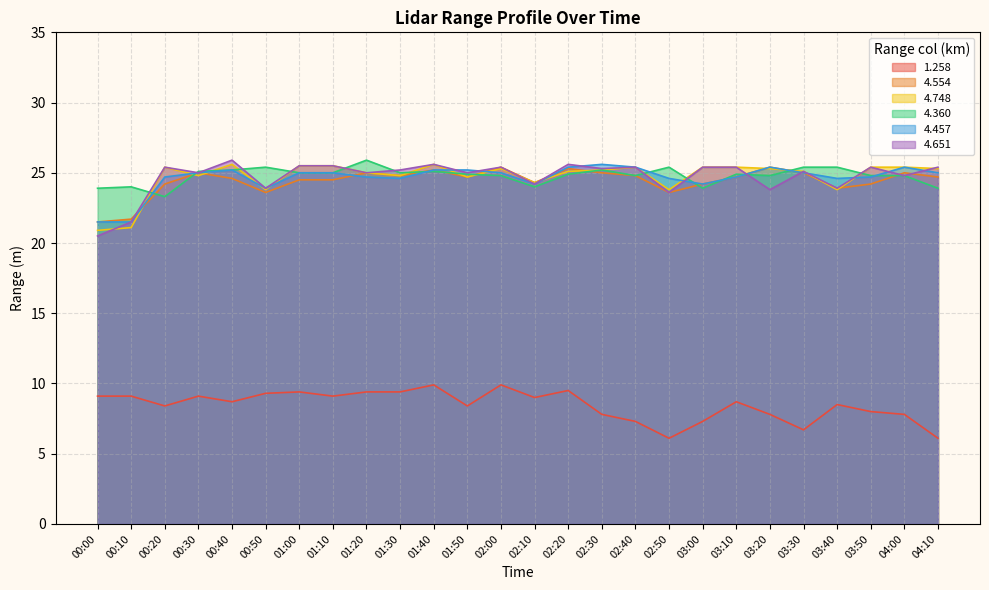

Reading left to right, extract all data points from this chart.

1.258: 00:00=9.1	00:10=9.1	00:20=8.4	00:30=9.1	00:40=8.7	00:50=9.3	01:00=9.4	01:10=9.1	01:20=9.4	01:30=9.4	01:40=9.9	01:50=8.4	02:00=9.9	02:10=9.0	02:20=9.5	02:30=7.8	02:40=7.3	02:50=6.1	03:00=7.3	03:10=8.7	03:20=7.8	03:30=6.7	03:40=8.5	03:50=8.0	04:00=7.8	04:10=6.1
4.554: 00:00=21.5	00:10=21.7	00:20=24.2	00:30=25.0	00:40=24.6	00:50=23.6	01:00=24.5	01:10=24.5	01:20=25.0	01:30=24.8	01:40=25.2	01:50=24.7	02:00=25.4	02:10=24.3	02:20=25.3	02:30=25.0	02:40=24.8	02:50=23.6	03:00=24.2	03:10=24.7	03:20=25.4	03:30=25.0	03:40=23.9	03:50=24.2	04:00=25.0	04:10=24.7
4.748: 00:00=20.9	00:10=21.1	00:20=25.4	00:30=24.8	00:40=25.6	00:50=23.8	01:00=25.5	01:10=25.5	01:20=25.0	01:30=24.8	01:40=25.6	01:50=24.7	02:00=25.3	02:10=24.3	02:20=25.1	02:30=25.2	02:40=25.4	02:50=23.8	03:00=25.4	03:10=25.4	03:20=25.3	03:30=25.1	03:40=23.8	03:50=25.4	04:00=25.4	04:10=25.3
4.360: 00:00=23.9	00:10=24.0	00:20=23.3	00:30=25.1	00:40=25.2	00:50=25.4	01:00=25.0	01:10=25.0	01:20=25.9	01:30=25.0	01:40=25.1	01:50=24.9	02:00=24.8	02:10=24.0	02:20=24.9	02:30=25.2	02:40=24.8	02:50=25.4	03:00=23.9	03:10=24.9	03:20=24.8	03:30=25.4	03:40=25.4	03:50=24.8	04:00=24.8	04:10=23.9
4.457: 00:00=21.5	00:10=21.5	00:20=24.7	00:30=25.0	00:40=25.2	00:50=23.9	01:00=25.0	01:10=25.0	01:20=24.7	01:30=24.6	01:40=25.2	01:50=25.2	02:00=25.0	02:10=24.2	02:20=25.4	02:30=25.6	02:40=25.4	02:50=24.6	03:00=24.2	03:10=24.7	03:20=25.4	03:30=25.0	03:40=24.6	03:50=24.7	04:00=25.4	04:10=25.0
4.651: 00:00=20.5	00:10=21.5	00:20=25.4	00:30=25.0	00:40=25.9	00:50=23.9	01:00=25.5	01:10=25.5	01:20=25.0	01:30=25.2	01:40=25.6	01:50=25.0	02:00=25.4	02:10=24.2	02:20=25.6	02:30=25.3	02:40=25.4	02:50=23.6	03:00=25.4	03:10=25.4	03:20=23.8	03:30=25.1	03:40=23.9	03:50=25.4	04:00=24.8	04:10=25.4